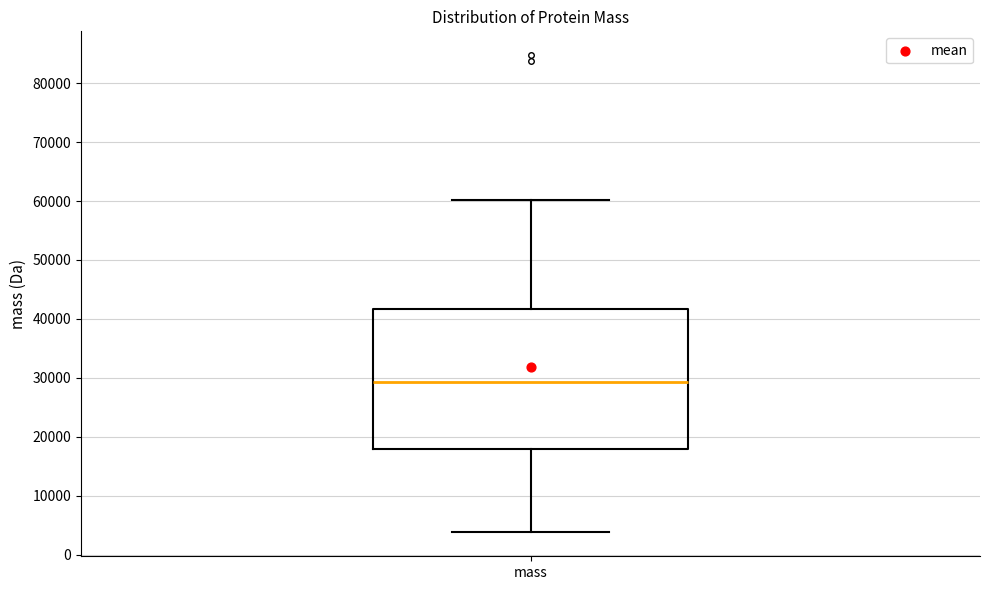

Where is the lower edge of the box for mass on the y-axis? The values are not printed on the chart, so give them approximately, as read against the axis.

18000